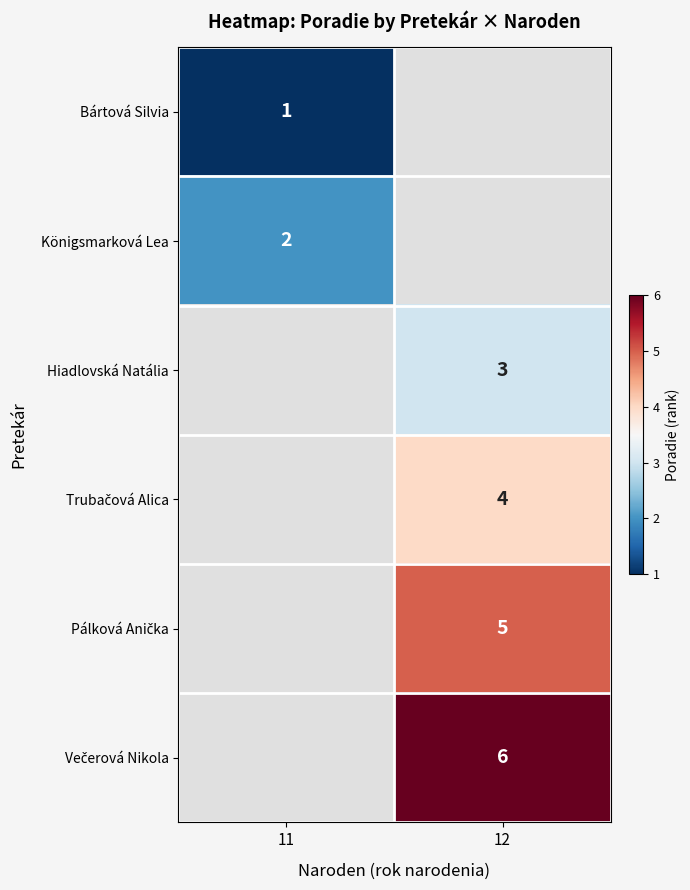

Is it true that Bártová Silvia equals 1 at 11?

True